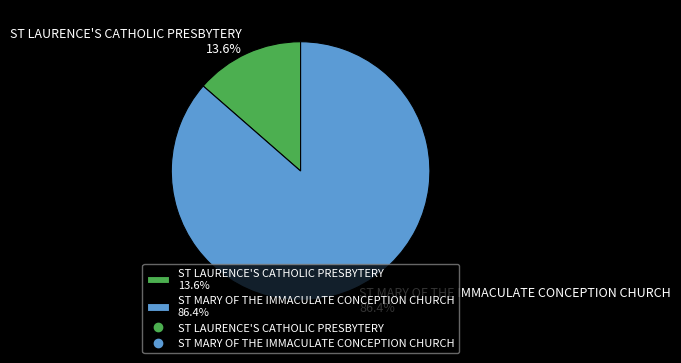

To the nearest percent, what is the combined percentage of ST LAURENCE'S CATHOLIC PRESBYTERY and ST MARY OF THE IMMACULATE CONCEPTION CHURCH?

100%